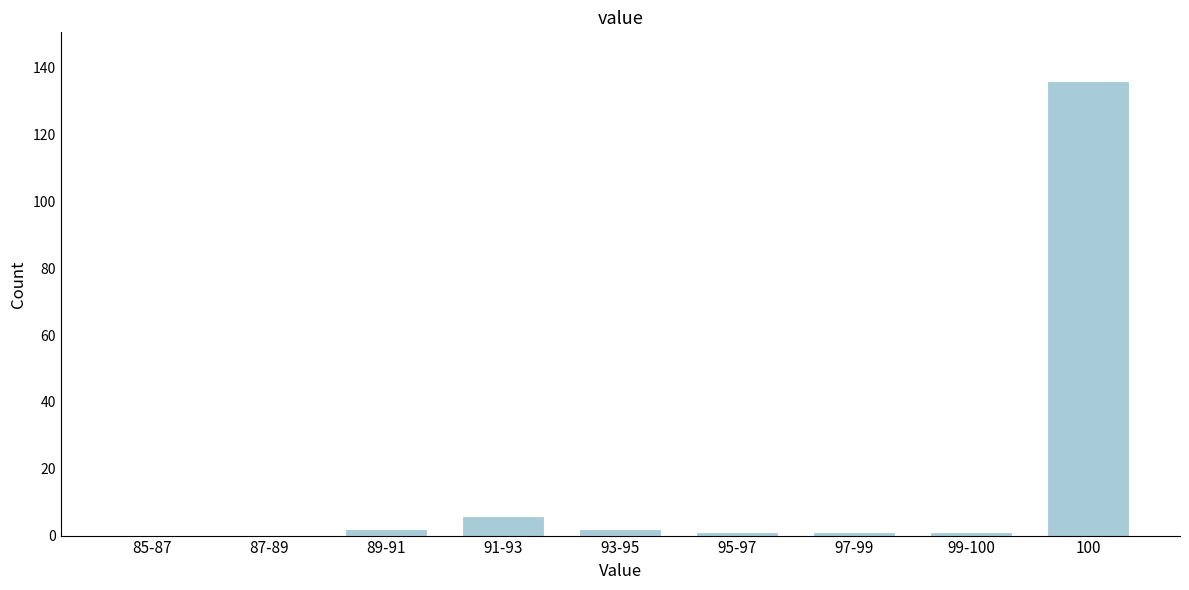

Reading left to right, what are all the values shown in this chart?

85-87=0	87-89=0	89-91=2	91-93=6	93-95=2	95-97=1	97-99=1	99-100=1	100=136